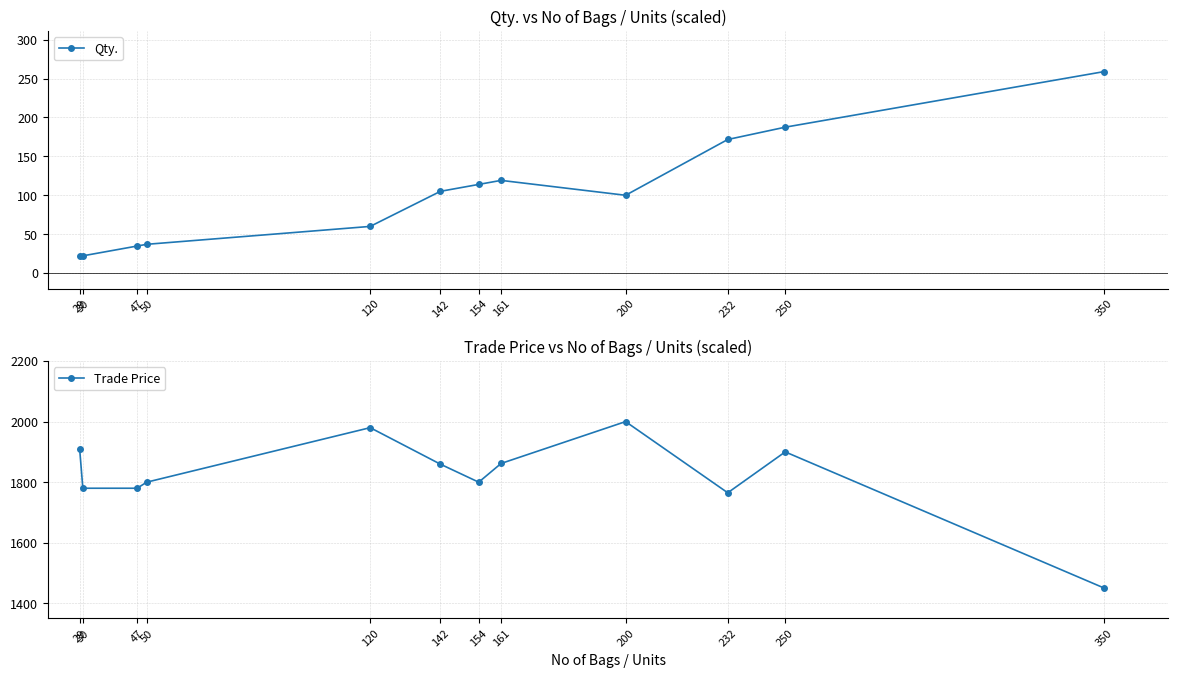

Reading left to right, what are all the values shown in this chart?

Qty.: 29=21.5	30=22.2	47=34.8	50=37.0	120=60.0	142=105.1	154=114.0	161=119.1	200=100.0	232=171.7	250=187.5	350=259.0
Trade Price: 29=1910.0	30=1780.0	47=1780.0	50=1800.0	120=1980.0	142=1859.4	154=1800.0	161=1861.8	200=2000.0	232=1765.0	250=1900.0	350=1450.0